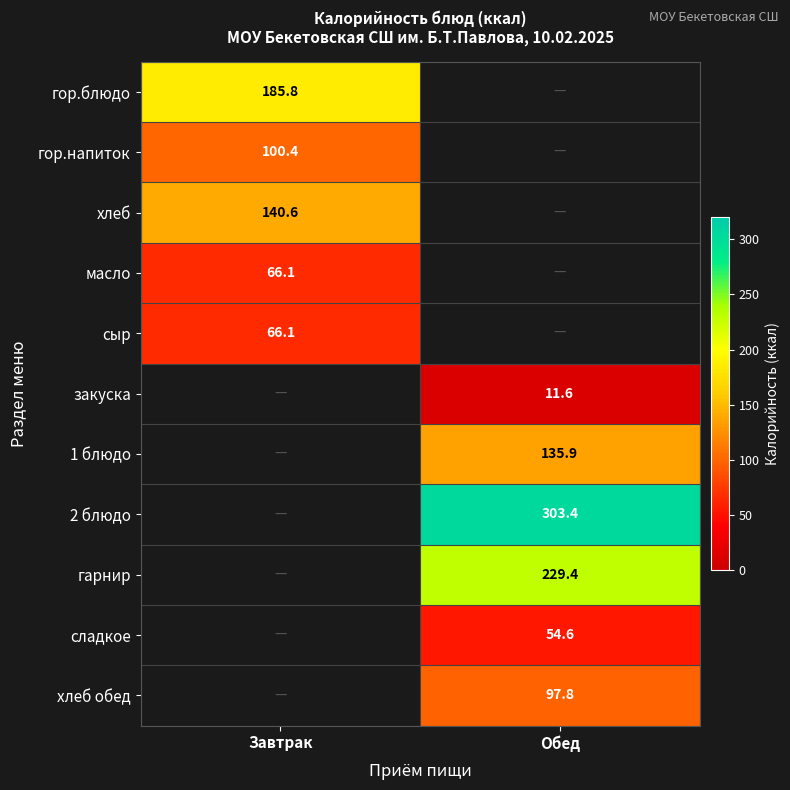

Is the value of 1 блюдо at Обед greater than the value of хлеб обед at Обед?

Yes